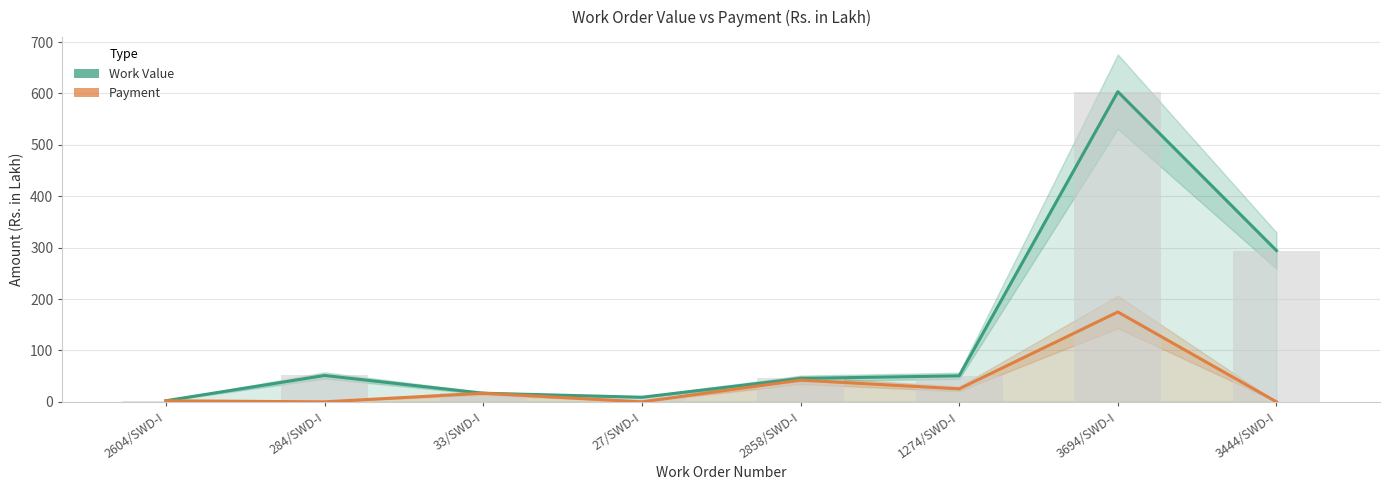

What is the value of the Payment bar at the 5th from the left?

42.3